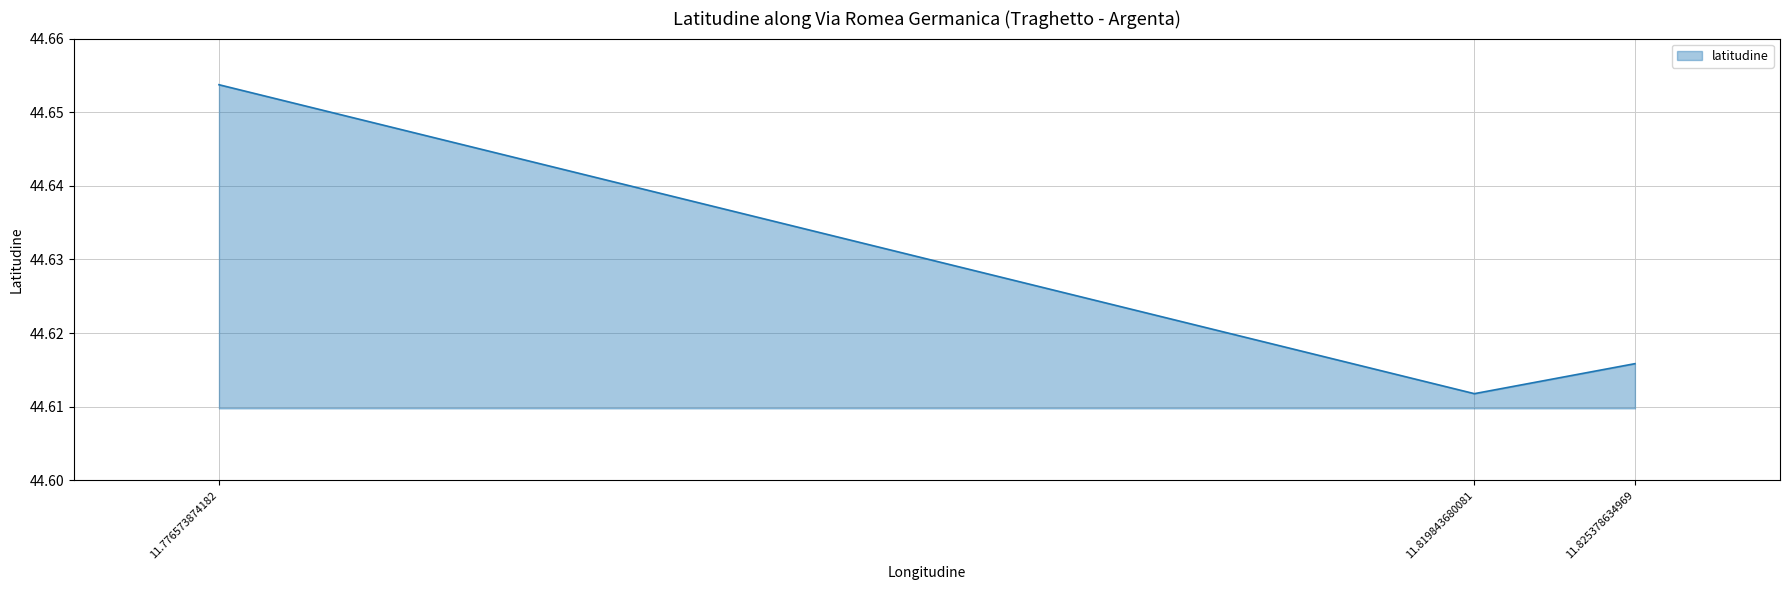

Between 11.819843680081 and 11.776573874182, which is larger?

11.776573874182